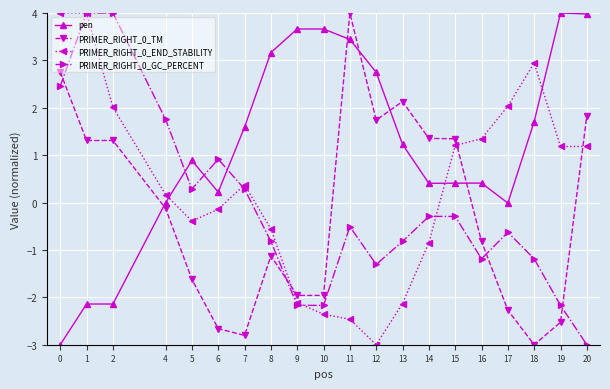

What is the difference between the highest and lowest values at 20?

7.0